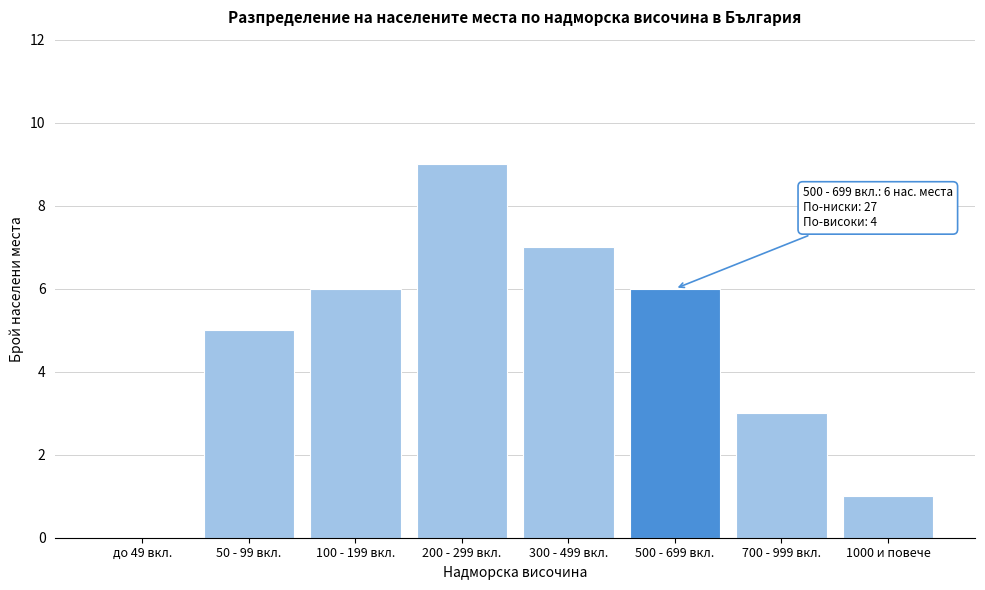

Reading left to right, extract all data points from this chart.

до 49 вкл.=0	50 - 99 вкл.=5	100 - 199 вкл.=6	200 - 299 вкл.=9	300 - 499 вкл.=7	500 - 699 вкл.=6	700 - 999 вкл.=3	1000 и повече=1